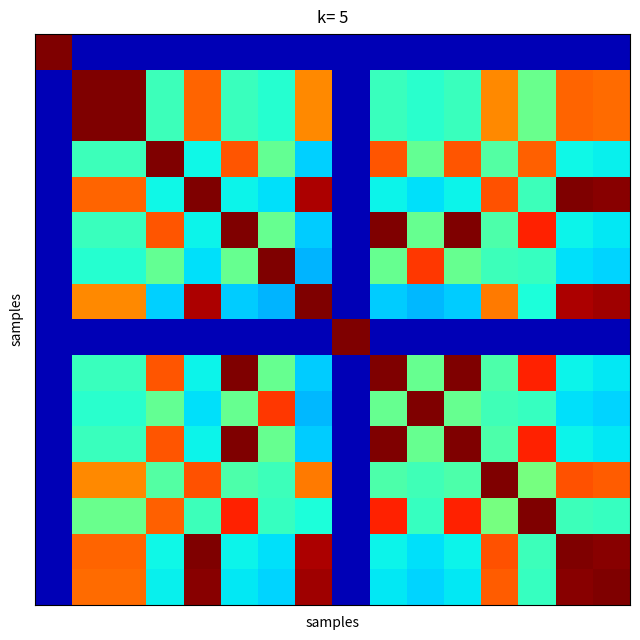

How many distinct data groups are displayed?

16